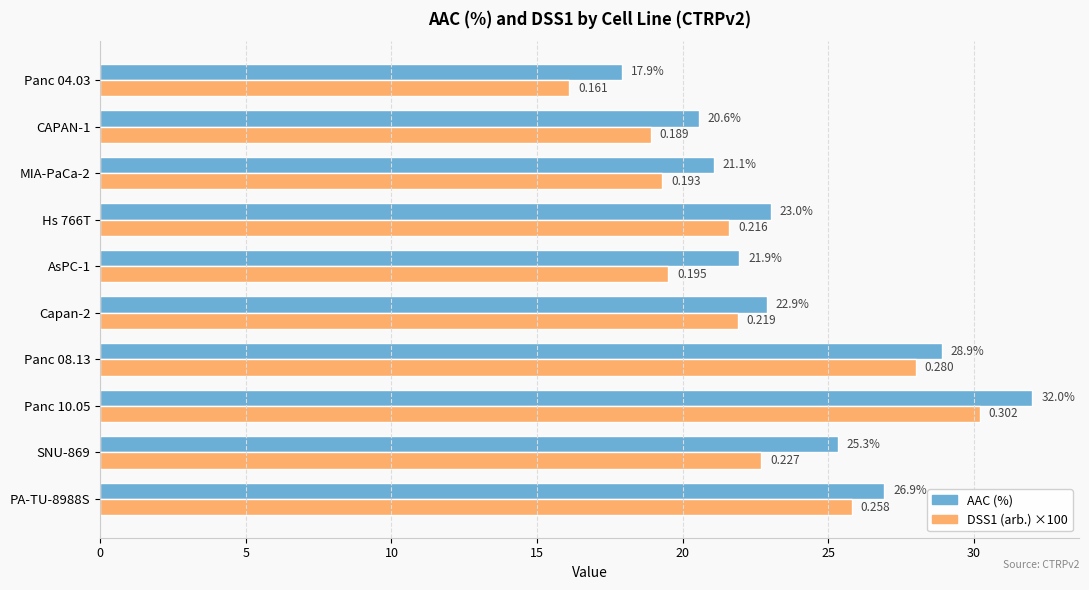

Is the value of AAC (%) at CAPAN-1 greater than the value of DSS1 (arb.) ×100 at MIA-PaCa-2?

Yes